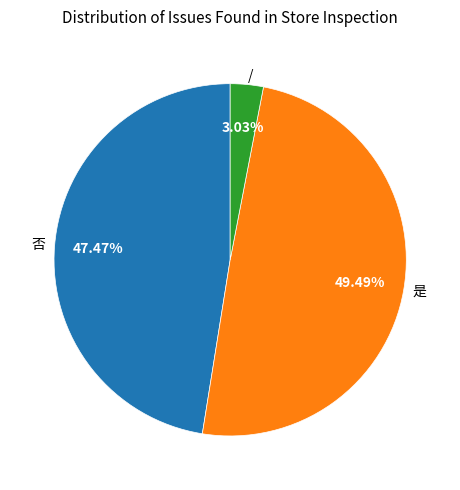

Does 否 account for over 50% of the chart?

No